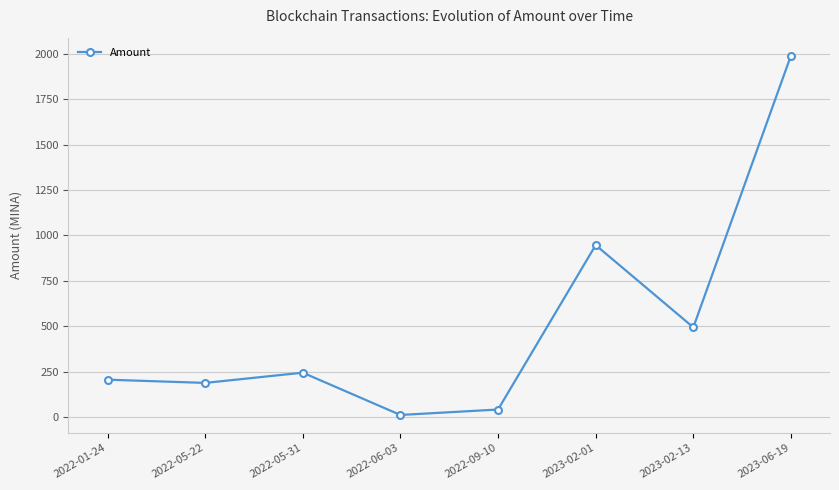

How many lines are shown in the chart?

1